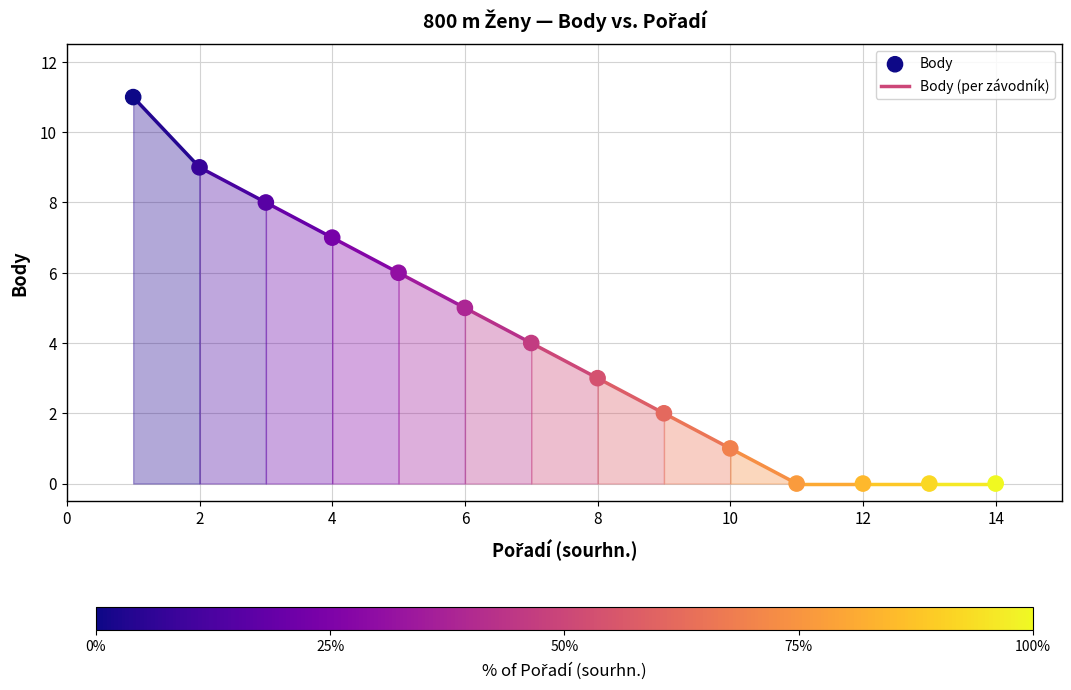

What is the range of X values (max minus min)?

13